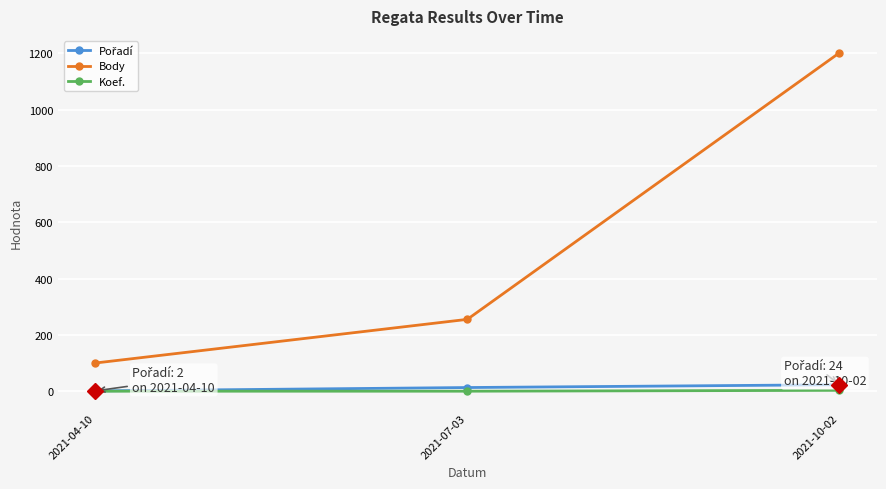

Read the Body value at 2021-04-10, to the nearest 100.

100